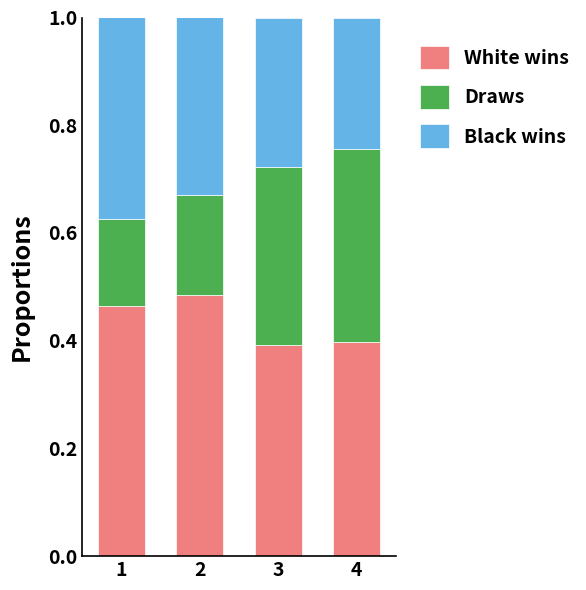

What is the total value across all series at 1?

1.0